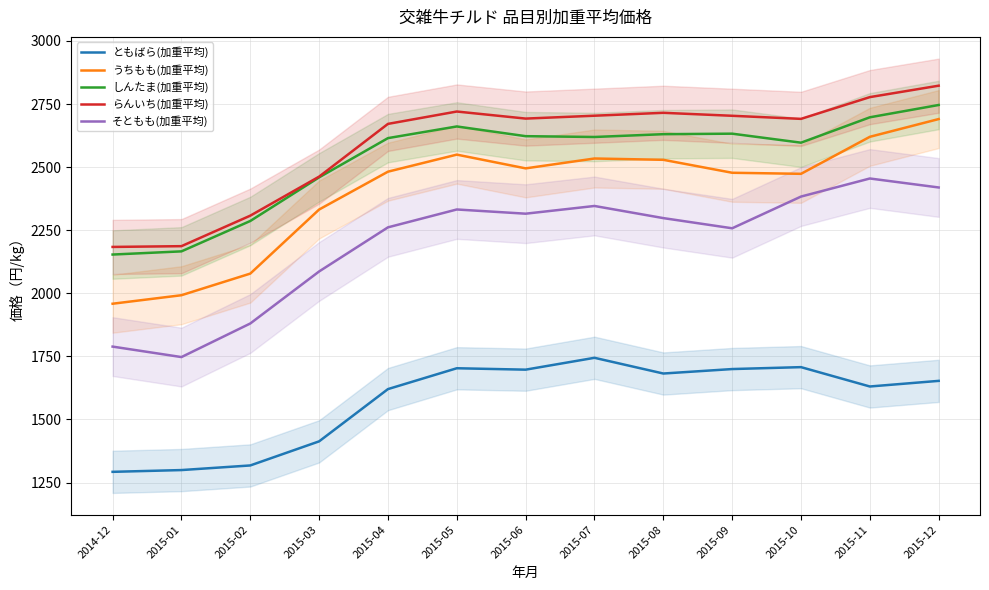

Which series changed the most between 2015-04 and 2015-12?

うちもも(加重平均)